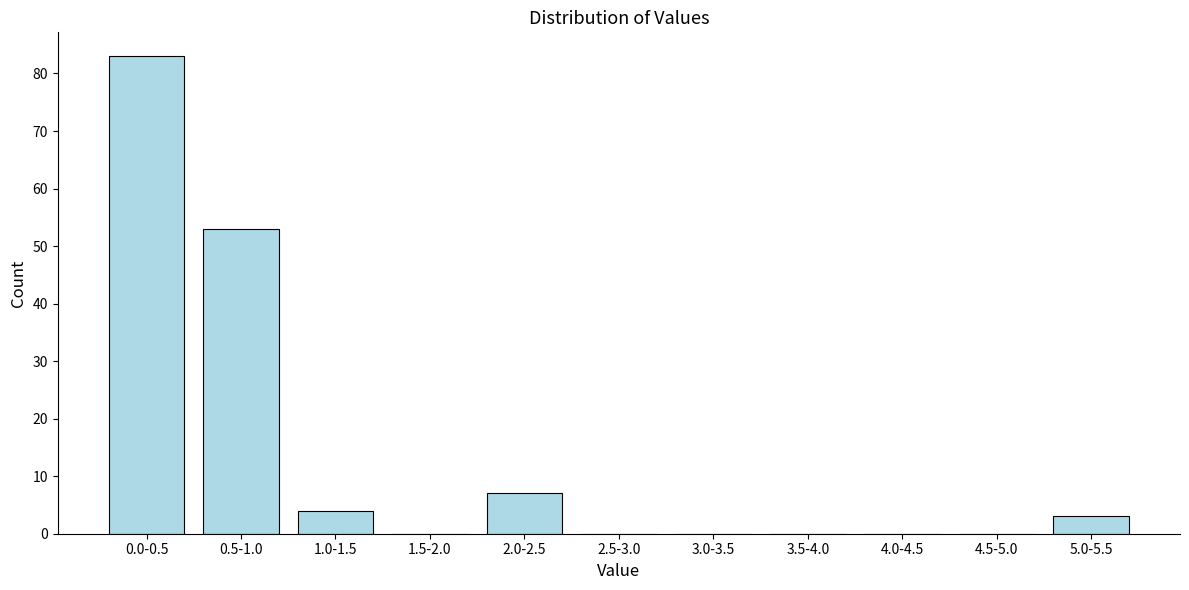

Reading left to right, what are all the values shown in this chart?

0.0-0.5=83	0.5-1.0=53	1.0-1.5=4	1.5-2.0=0	2.0-2.5=7	2.5-3.0=0	3.0-3.5=0	3.5-4.0=0	4.0-4.5=0	4.5-5.0=0	5.0-5.5=3